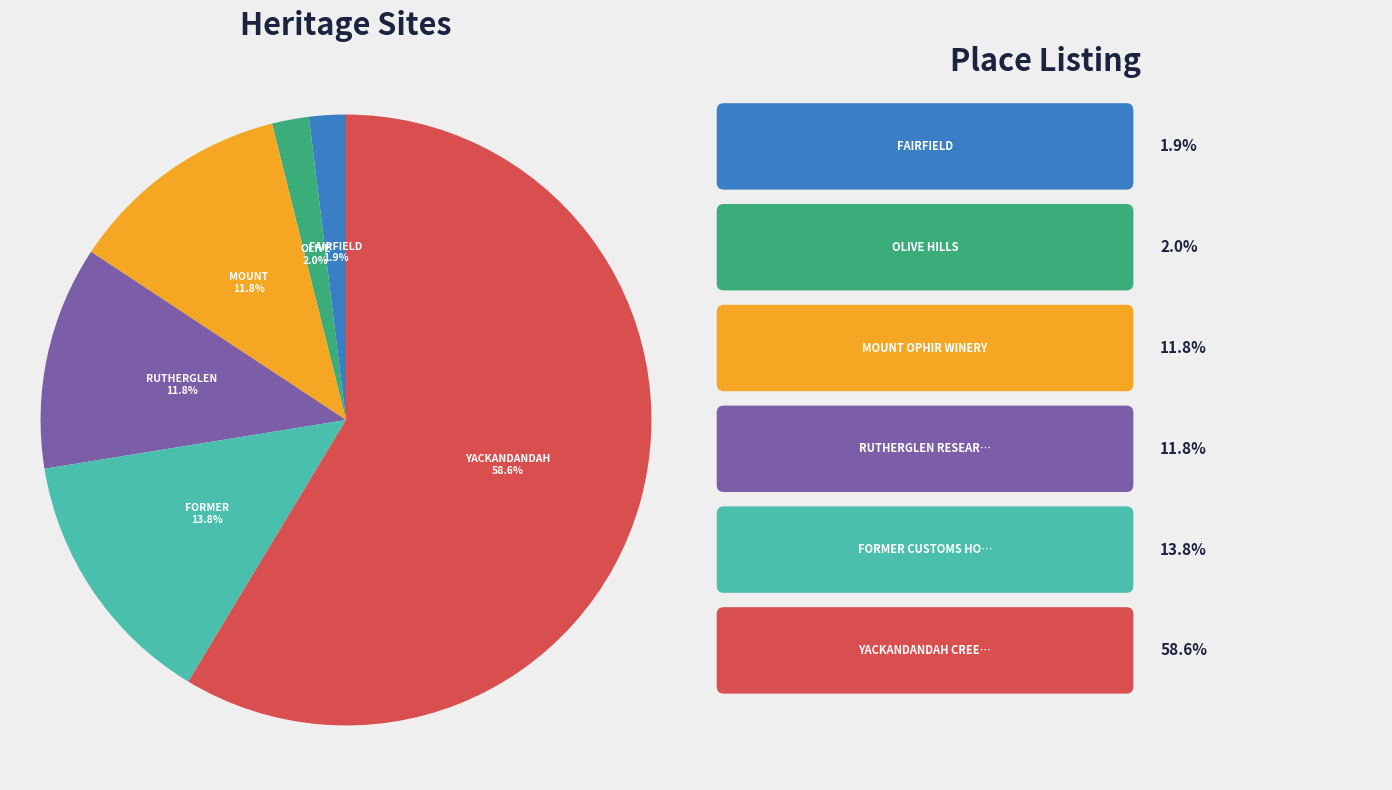

Count the number of slices in the pie.

6